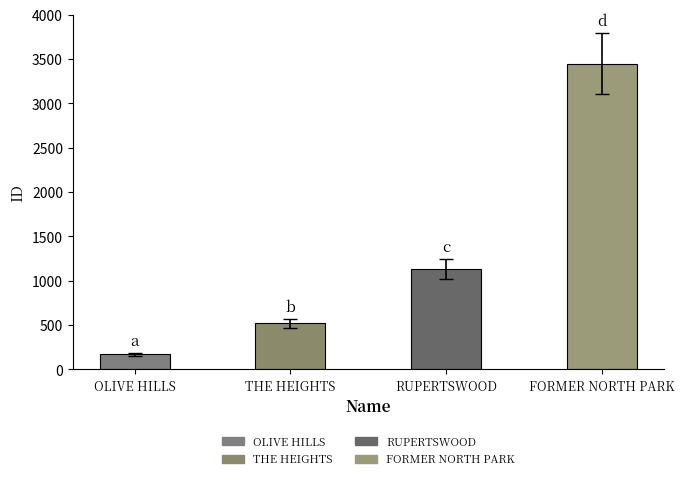

Are the bars grouped side by side (vs. stacked)?

No